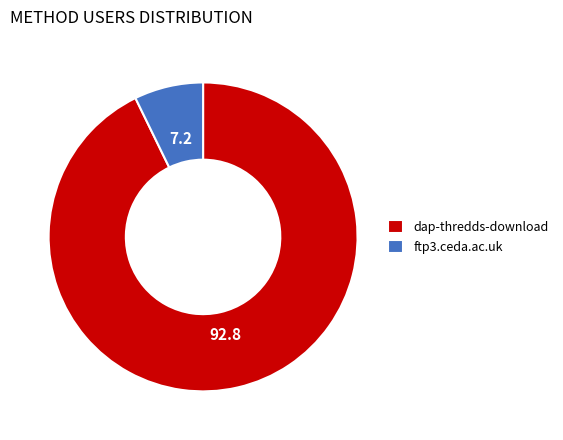

Between dap-thredds-download and ftp3.ceda.ac.uk, which is larger?

dap-thredds-download